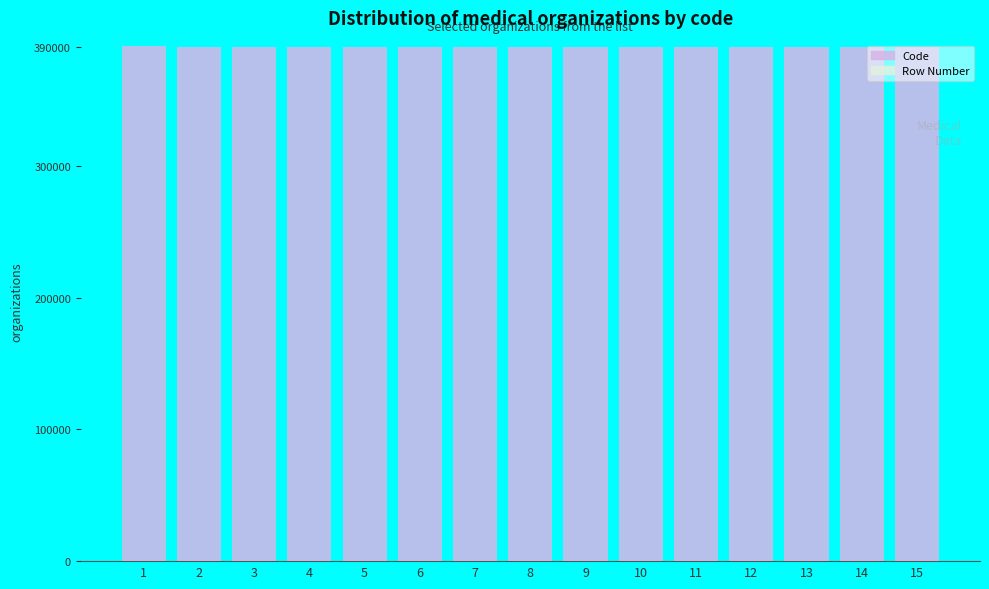

What is the difference between the maximum and minimum values in the Code series?

800